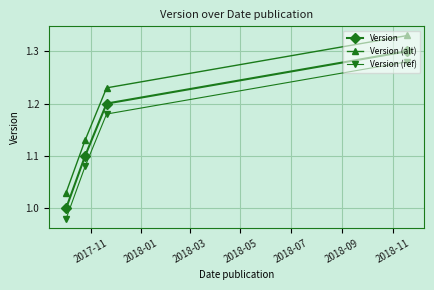

How many values in the Version (ref) series exceed 1?

3